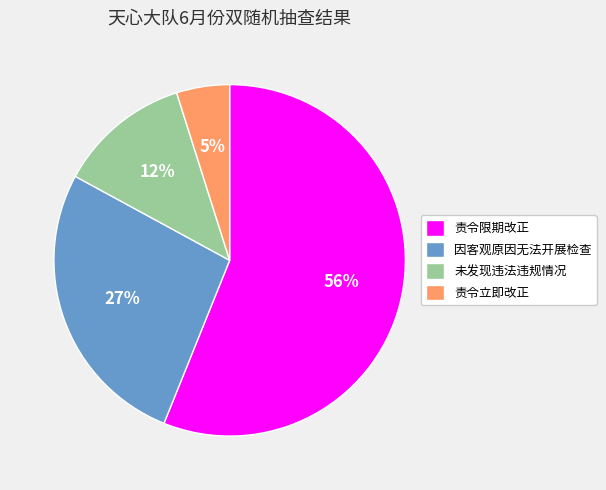

Rank the categories by value from highest to lowest.

责令限期改正, 因客观原因无法开展检查, 未发现违法违规情况, 责令立即改正